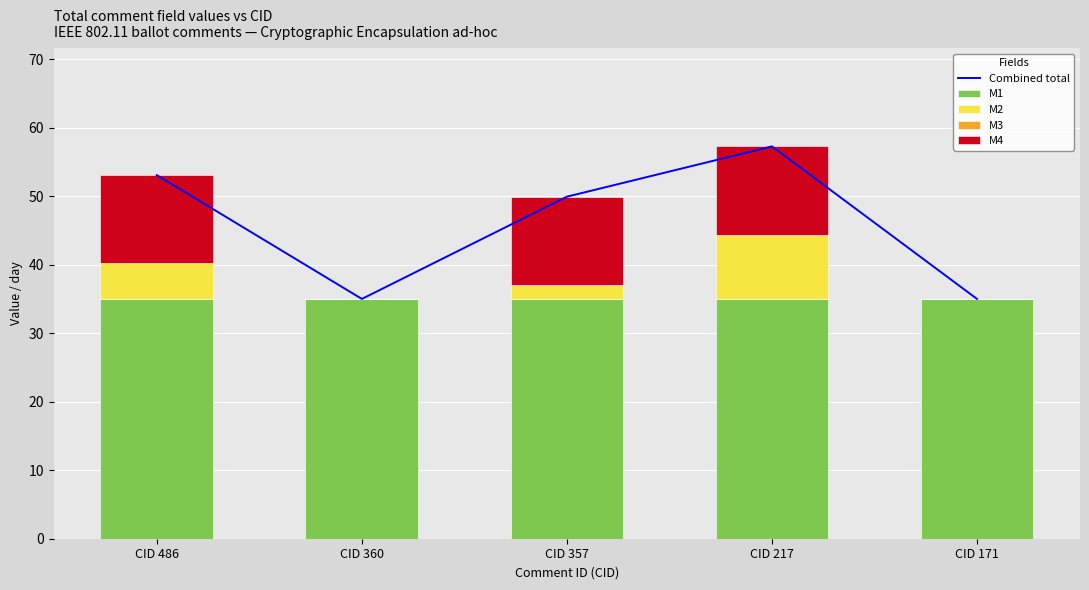

What is the sum of all M2 values?

16.6